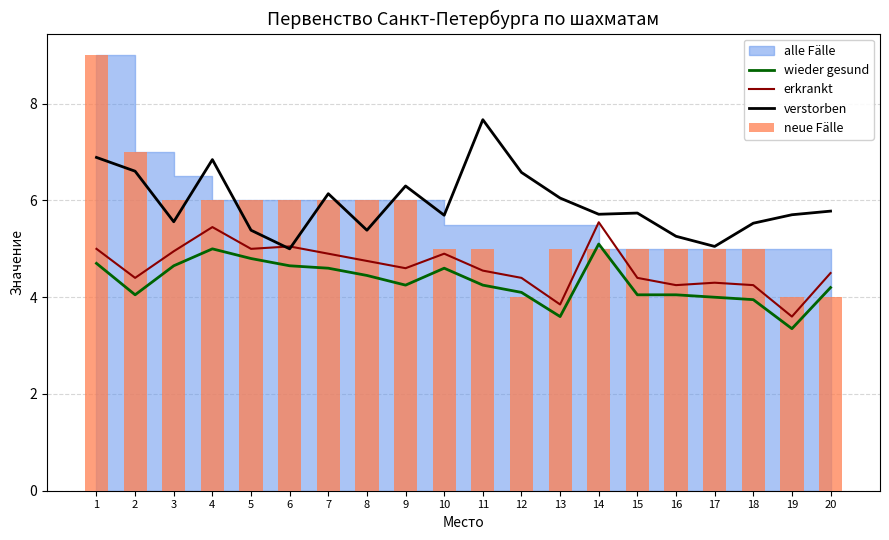

What is the value of the verstorben bar at the 10th from the left?

5.7